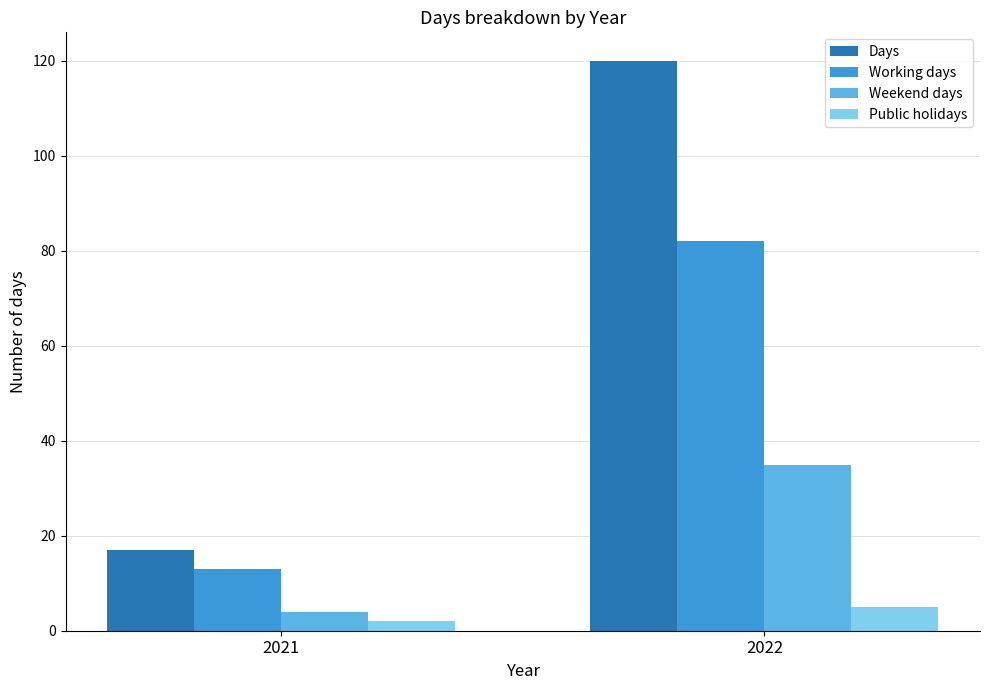

Between 2021 and 2022, which series saw the biggest shift?

Days